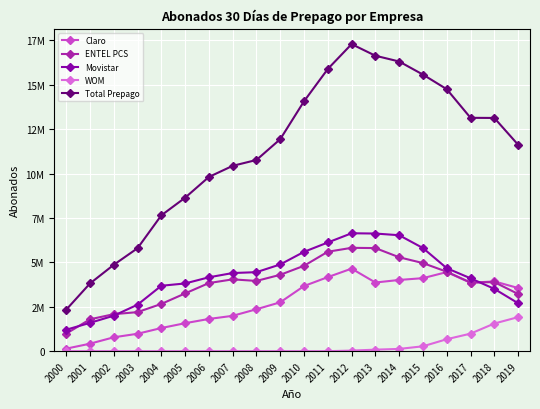

True or false: Claro has more than 0 points higher than both neighbors.

True